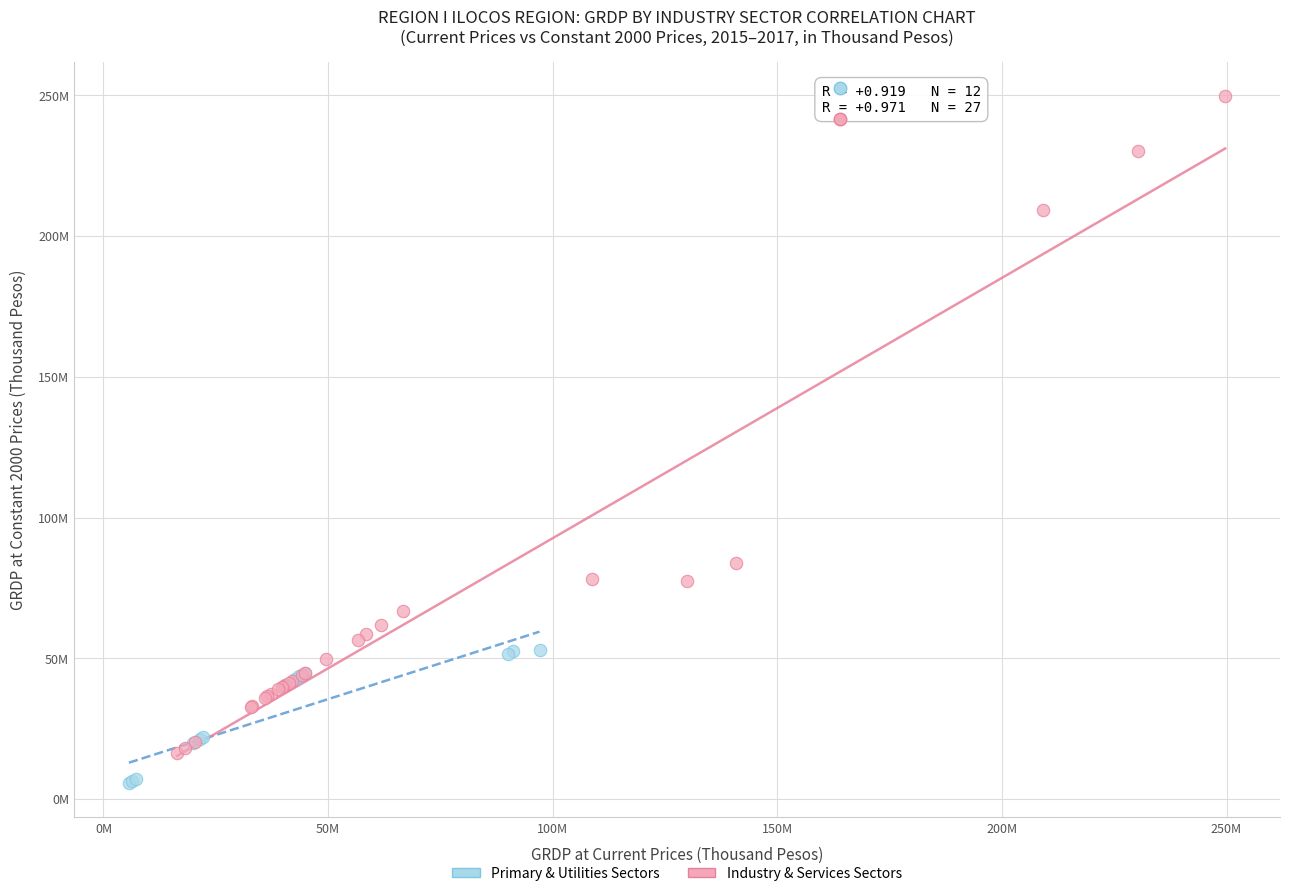

Which series reaches the minimum Y coordinate?

Primary & Utilities Sectors